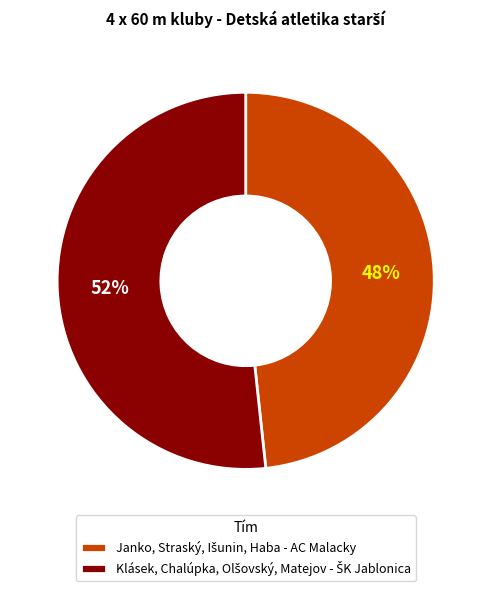

How many segments does this pie chart have?

2